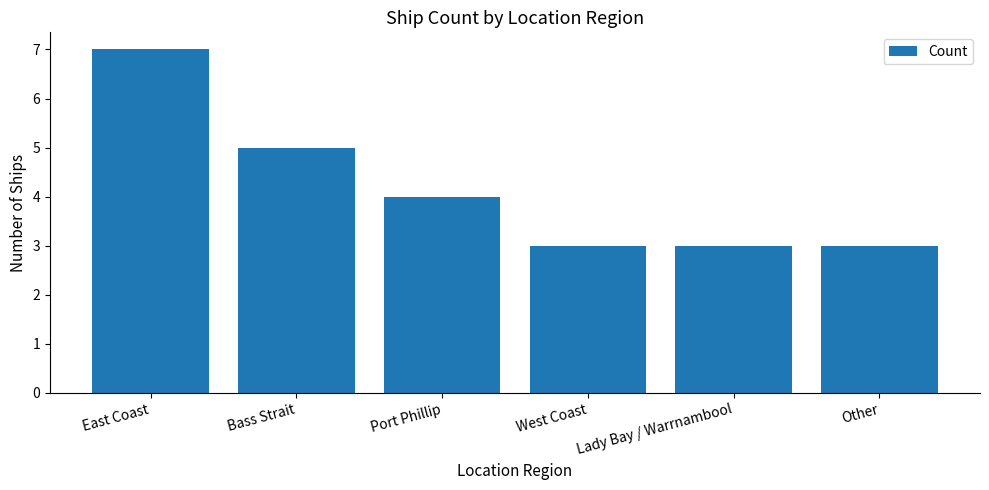

Between Bass Strait and Lady Bay / Warrnambool, which is larger?

Bass Strait